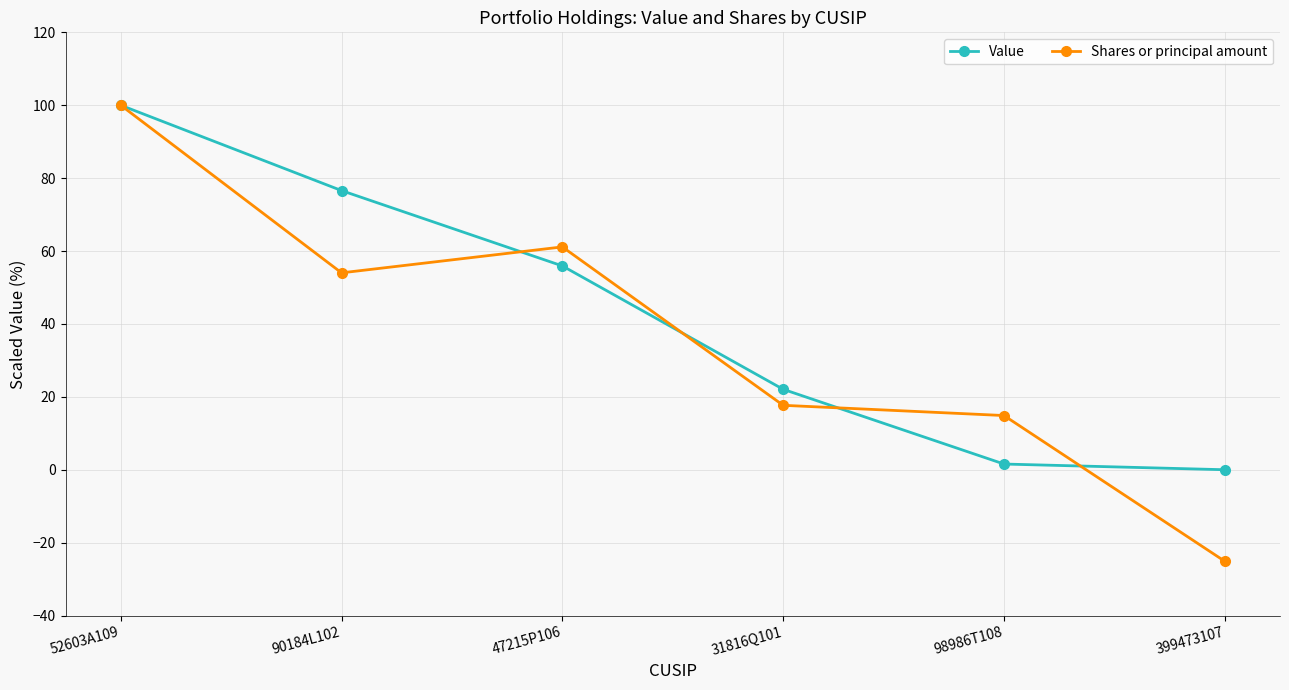

Where is the first local maximum for Shares or principal amount?

47215P106